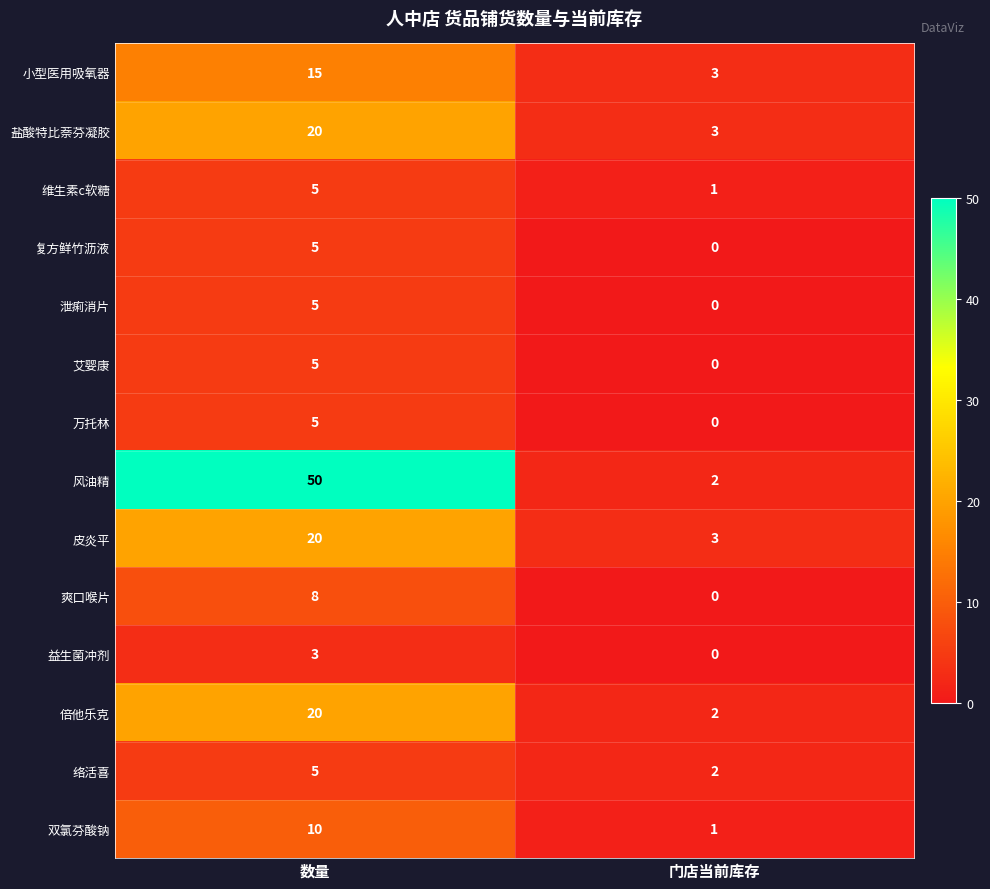

Between 数量 and 门店当前库存, which series saw the biggest shift?

风油精